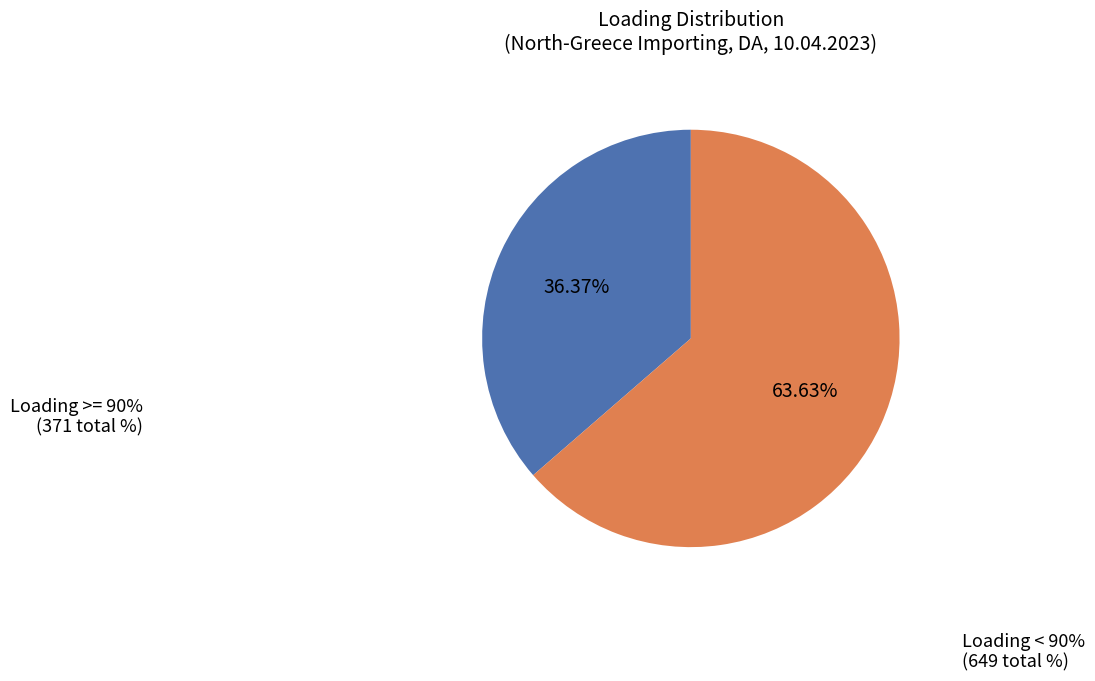

Is there any slice that represents more than half of the pie?

Yes